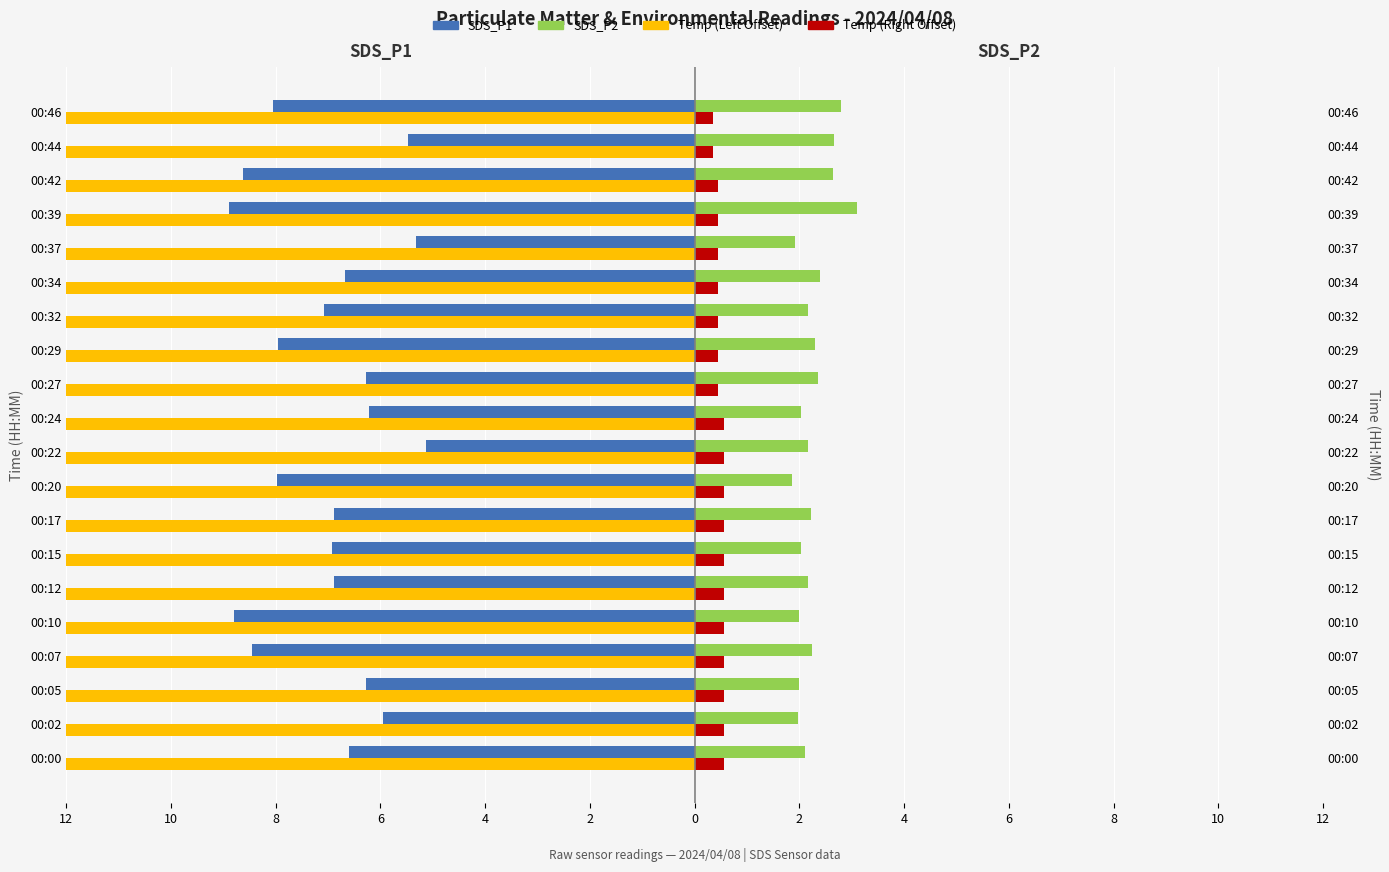

Which has a higher value, 00:12 or 00:46?

00:12